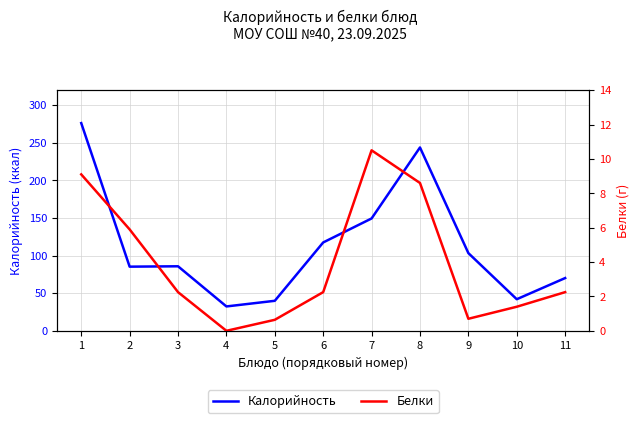

What is the difference between the second highest and second lowest values in the Калорийность series?

203.9